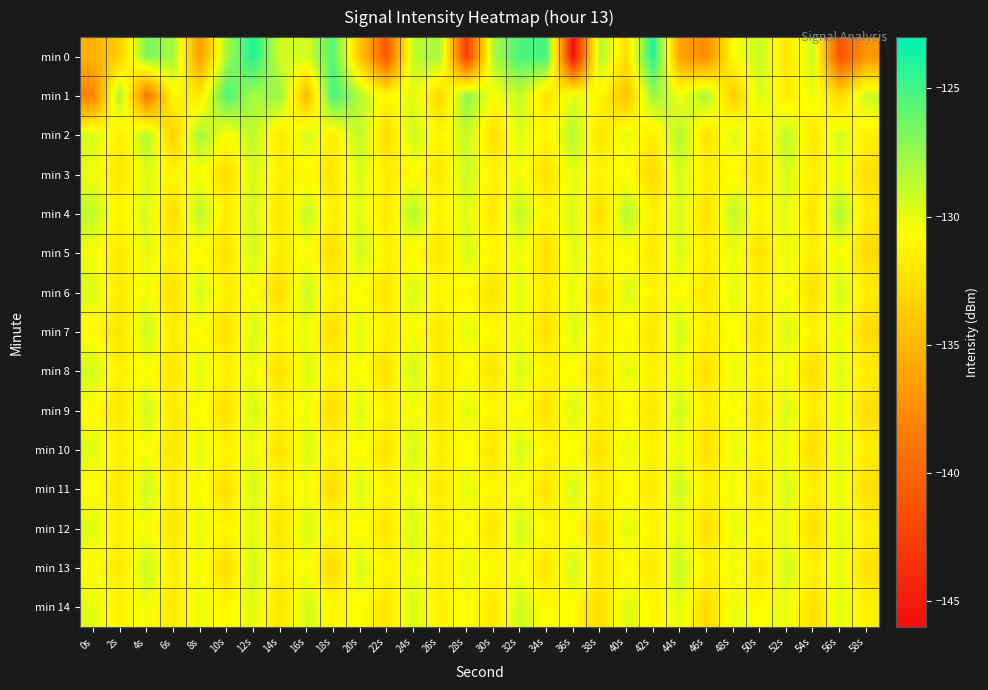

What is the total value across all series at 18s?

-1965.9